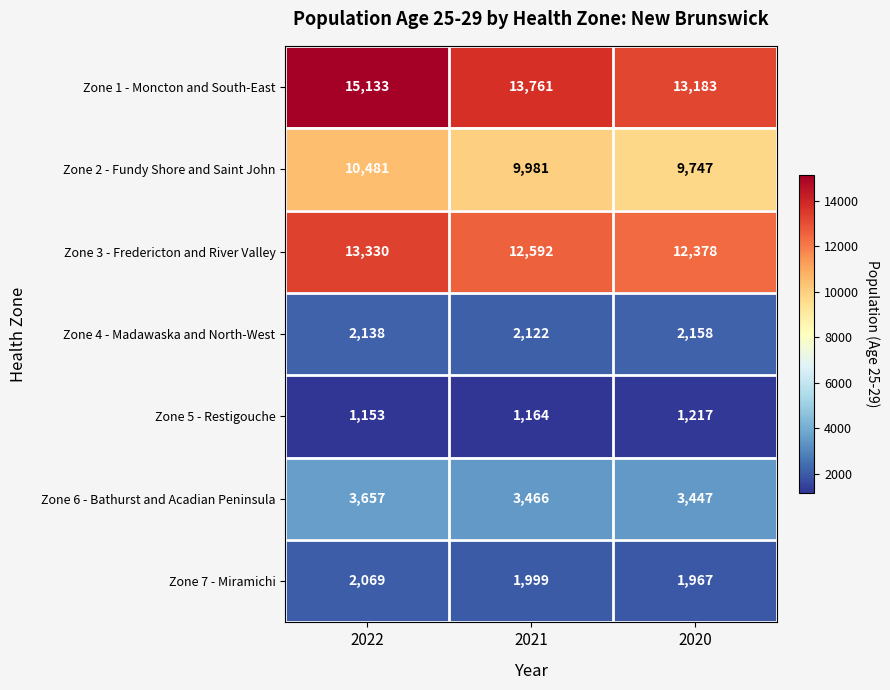

What is the total value across all series at 2020?

44097